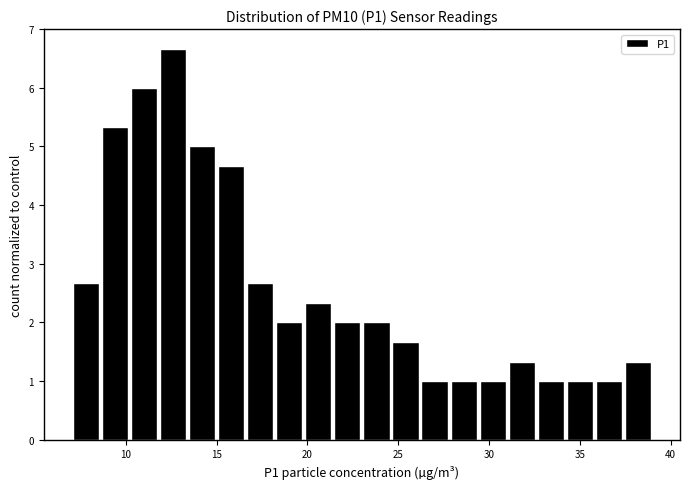

Around what value on the x-axis is the tallest bar? Give the approximate position of its centre, as read against the axis.

12.5